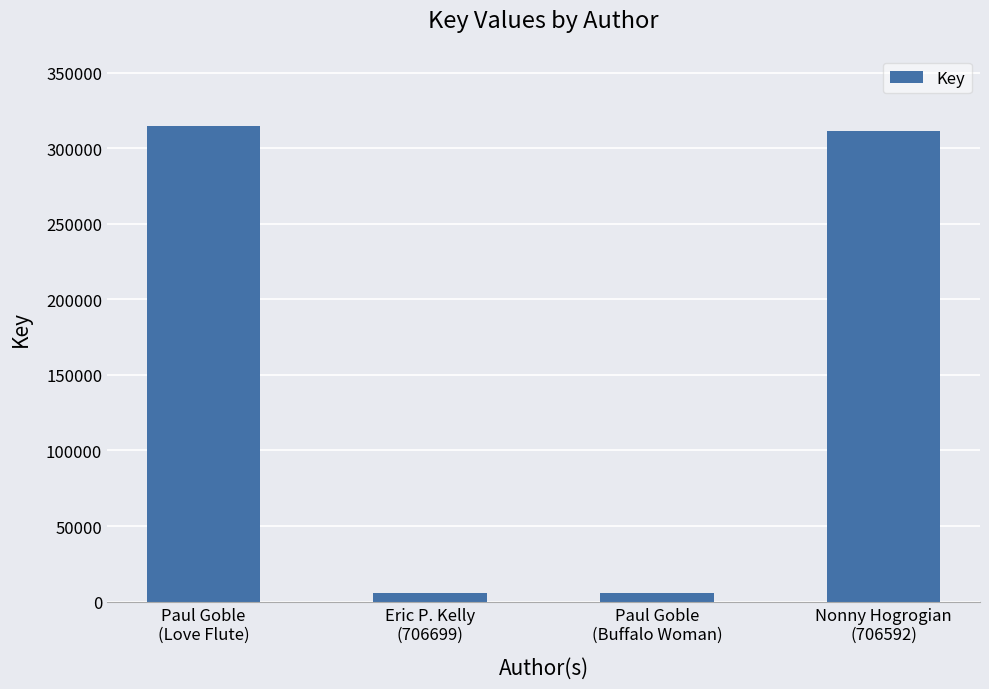

The value at Nonny Hogrogian
(706592) is 468340. True or false?

False